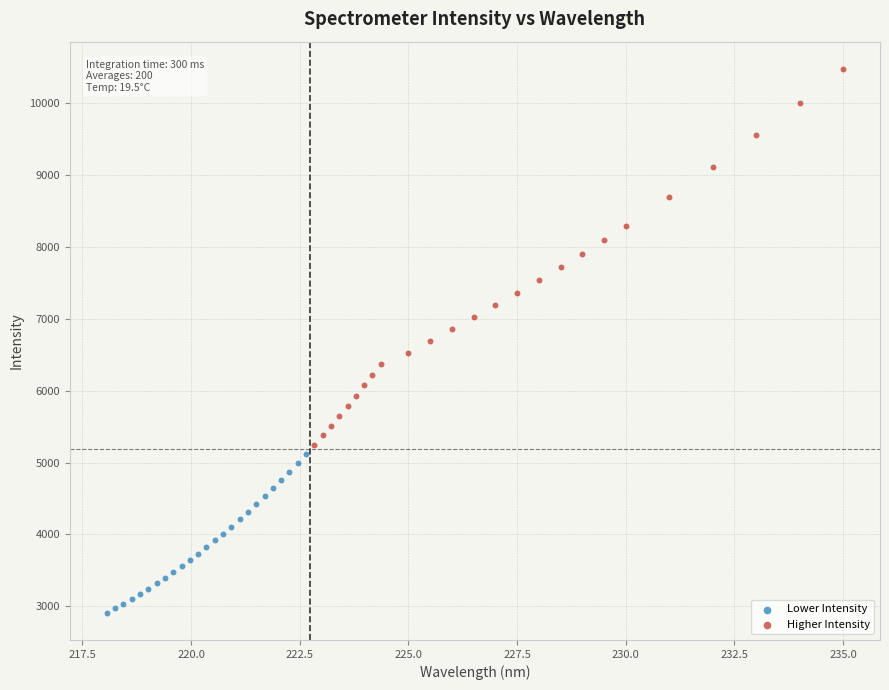

Which series contains the lowest Y value?

Lower Intensity